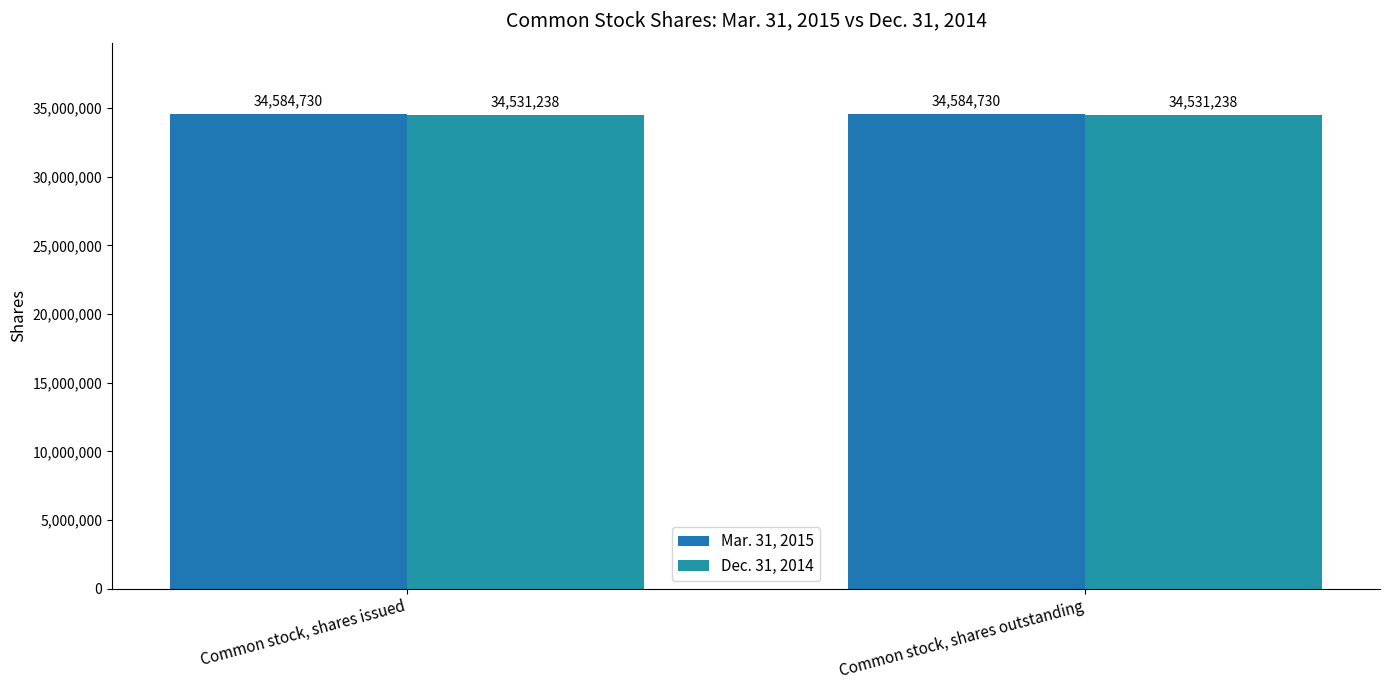

Reading right to left, what are all the values shown in this chart?

Mar. 31, 2015: Common stock, shares outstanding=34584730	Common stock, shares issued=34584730
Dec. 31, 2014: Common stock, shares outstanding=34531238	Common stock, shares issued=34531238